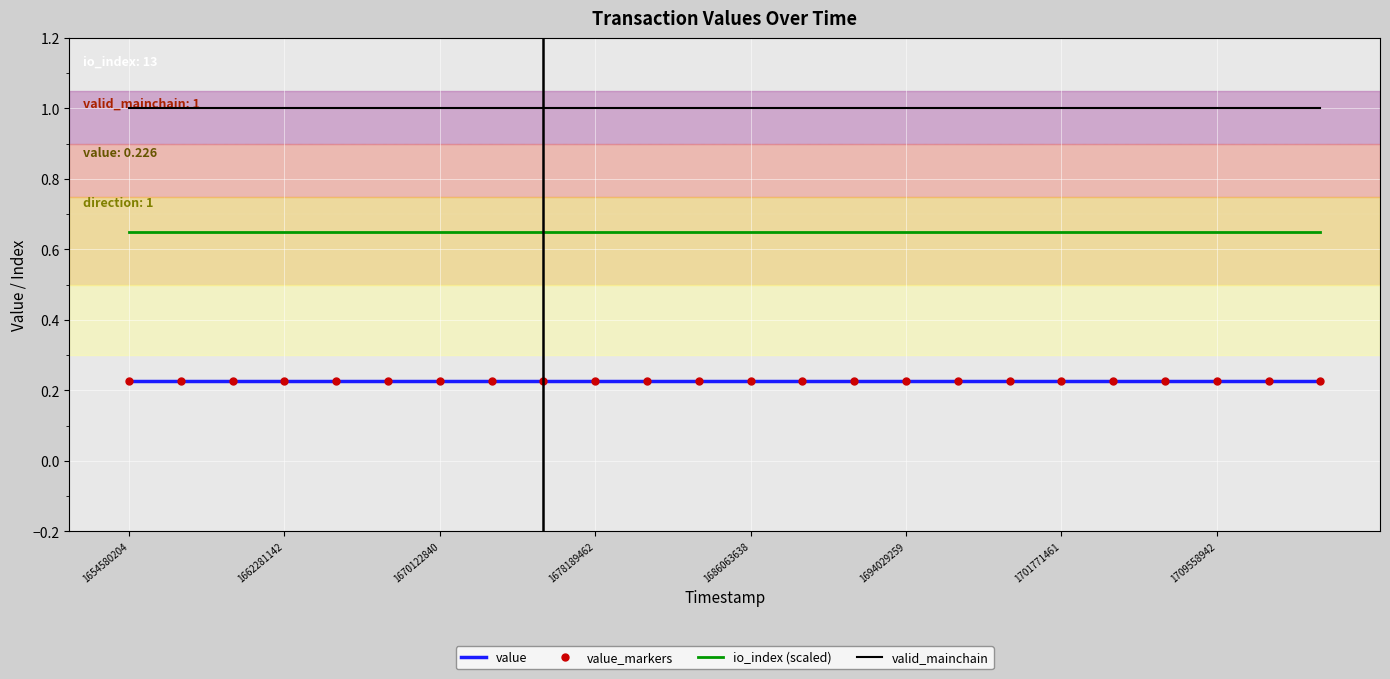

Reading left to right, list all the values displayed in this chart.

value: 0.2	0.2	0.2	0.2	0.2	0.2	0.2	0.2	0.2	0.2	0.2	0.2	0.2	0.2	0.2	0.2	0.2	0.2	0.2	0.2	0.2	0.2	0.2	0.2
value_markers: 0.2	0.2	0.2	0.2	0.2	0.2	0.2	0.2	0.2	0.2	0.2	0.2	0.2	0.2	0.2	0.2	0.2	0.2	0.2	0.2	0.2	0.2	0.2	0.2
io_index (scaled): 0.7	0.7	0.7	0.7	0.7	0.7	0.7	0.7	0.7	0.7	0.7	0.7	0.7	0.7	0.7	0.7	0.7	0.7	0.7	0.7	0.7	0.7	0.7	0.7
valid_mainchain: 1.0	1.0	1.0	1.0	1.0	1.0	1.0	1.0	1.0	1.0	1.0	1.0	1.0	1.0	1.0	1.0	1.0	1.0	1.0	1.0	1.0	1.0	1.0	1.0